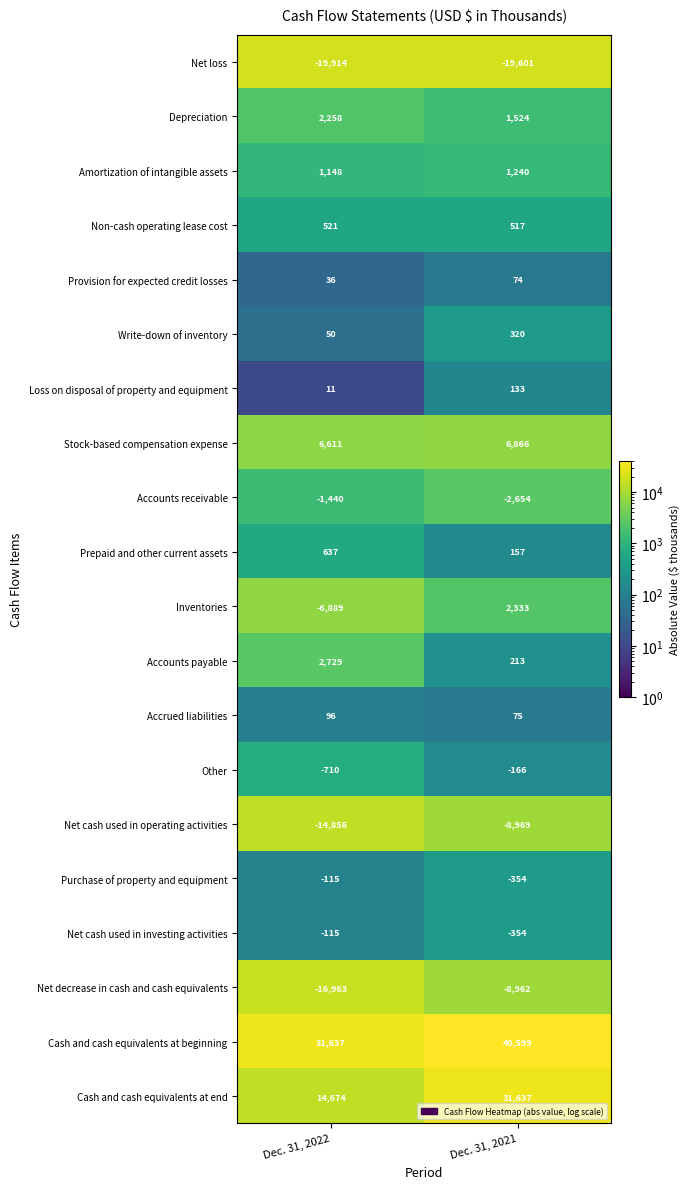

Is it true that Net decrease in cash and cash equivalents equals -16963 at Dec. 31, 2022?

True